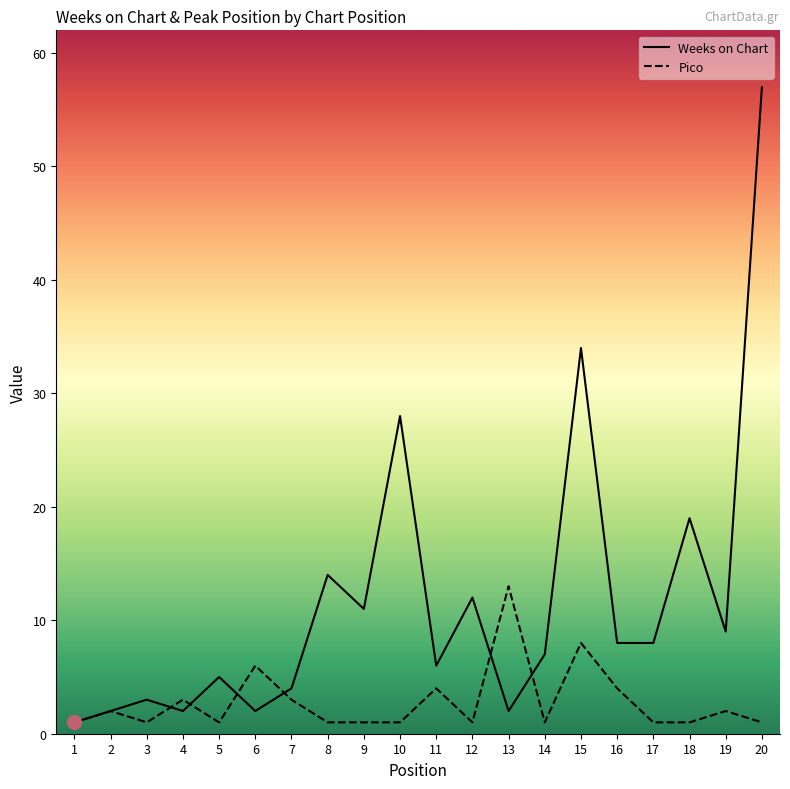

List the series in order of their overall mean, lowest first.

Pico, Weeks on Chart